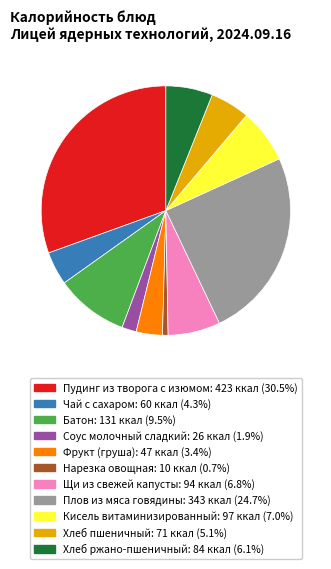

Which has a higher value, Пудинг из творога с изюмом or Плов из мяса говядины?

Пудинг из творога с изюмом